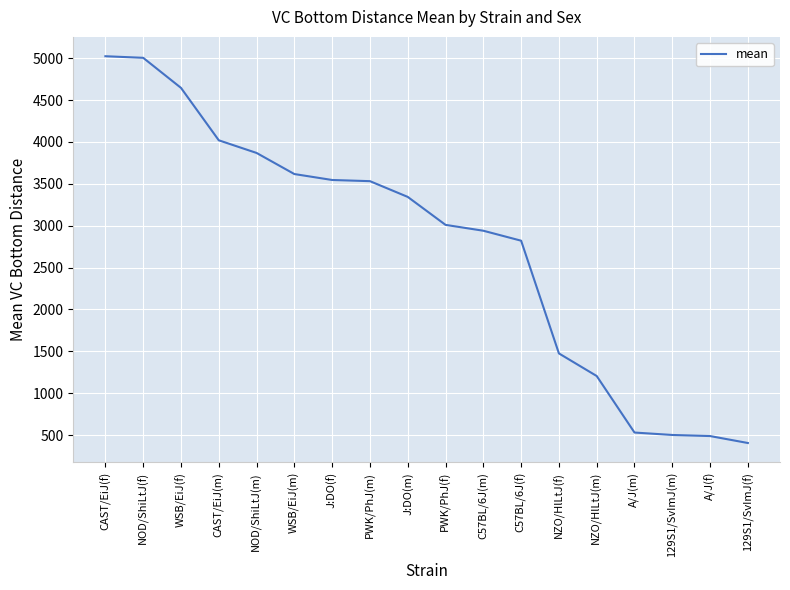

What is the greatest value displayed?

5024